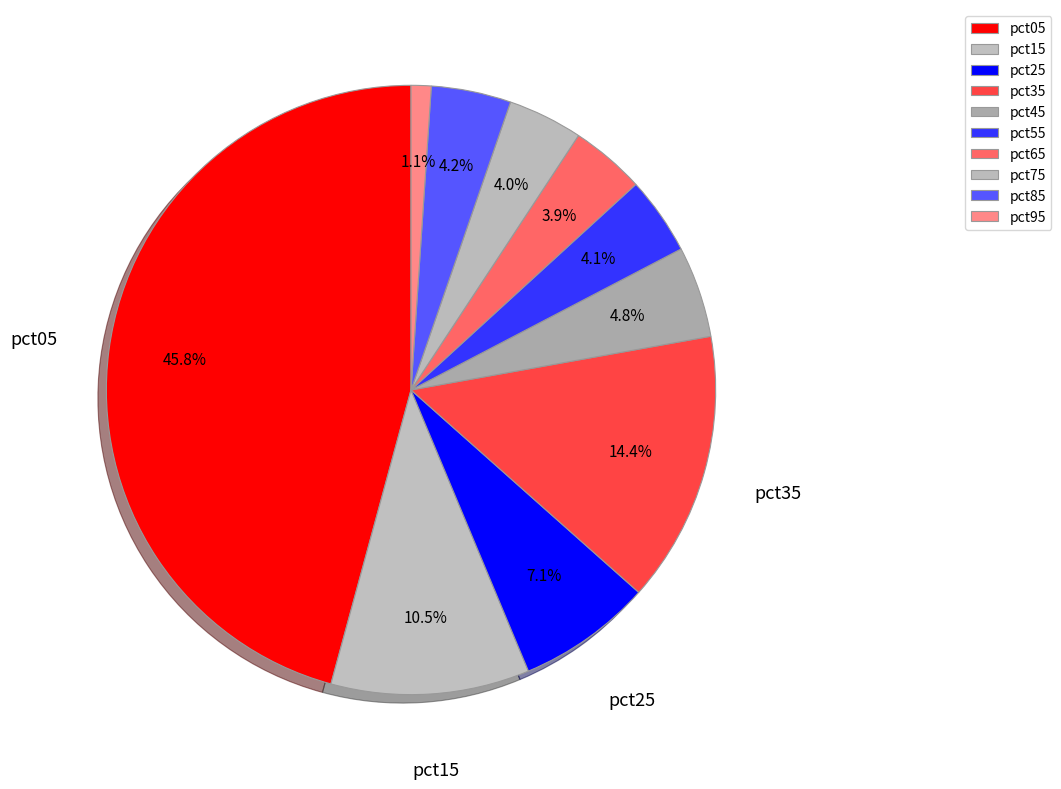

What percentage is the pct05 slice, to the nearest percent?

46%